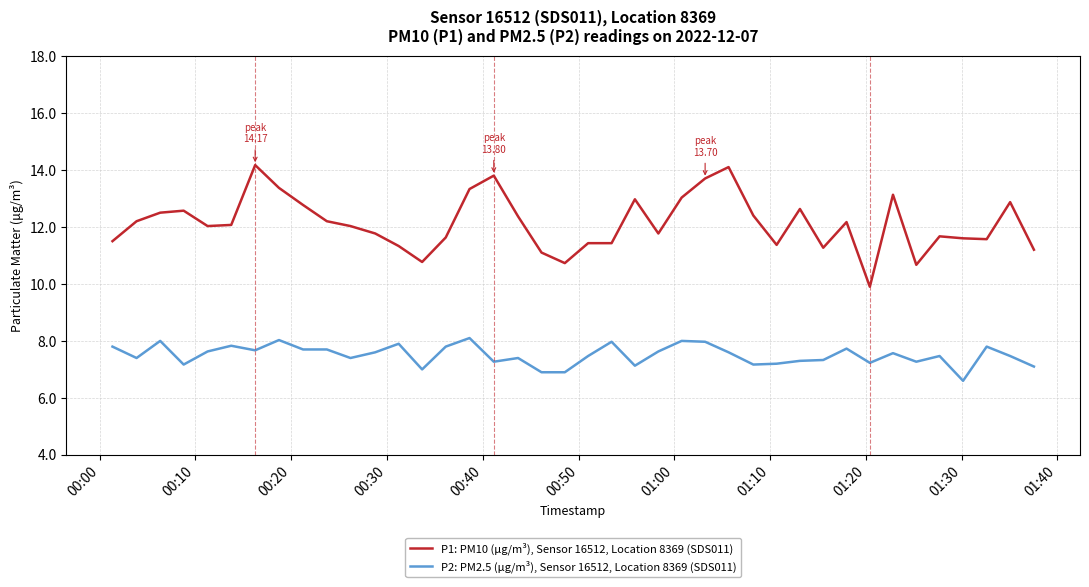

True or false: P1: PM10 (µg/m³), Sensor 16512, Location 8369 (SDS011) and P2: PM2.5 (µg/m³), Sensor 16512, Location 8369 (SDS011) intersect in this chart.

False